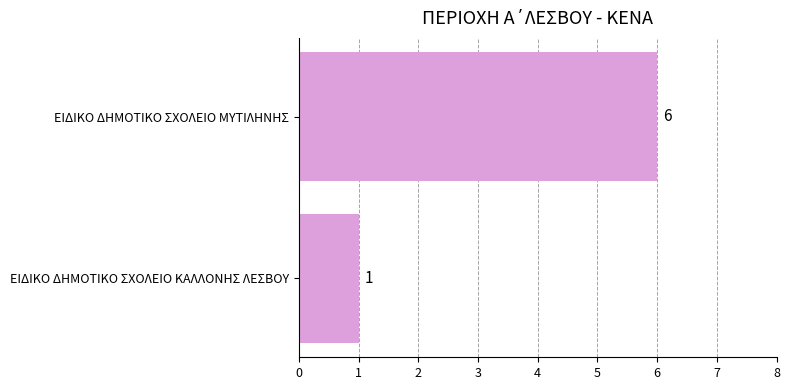

List the labels in order of value, largest first.

ΕΙΔΙΚΟ ΔΗΜΟΤΙΚΟ ΣΧΟΛΕΙΟ ΜΥΤΙΛΗΝΗΣ, ΕΙΔΙΚΟ ΔΗΜΟΤΙΚΟ ΣΧΟΛΕΙΟ ΚΑΛΛΟΝΗΣ ΛΕΣΒΟΥ